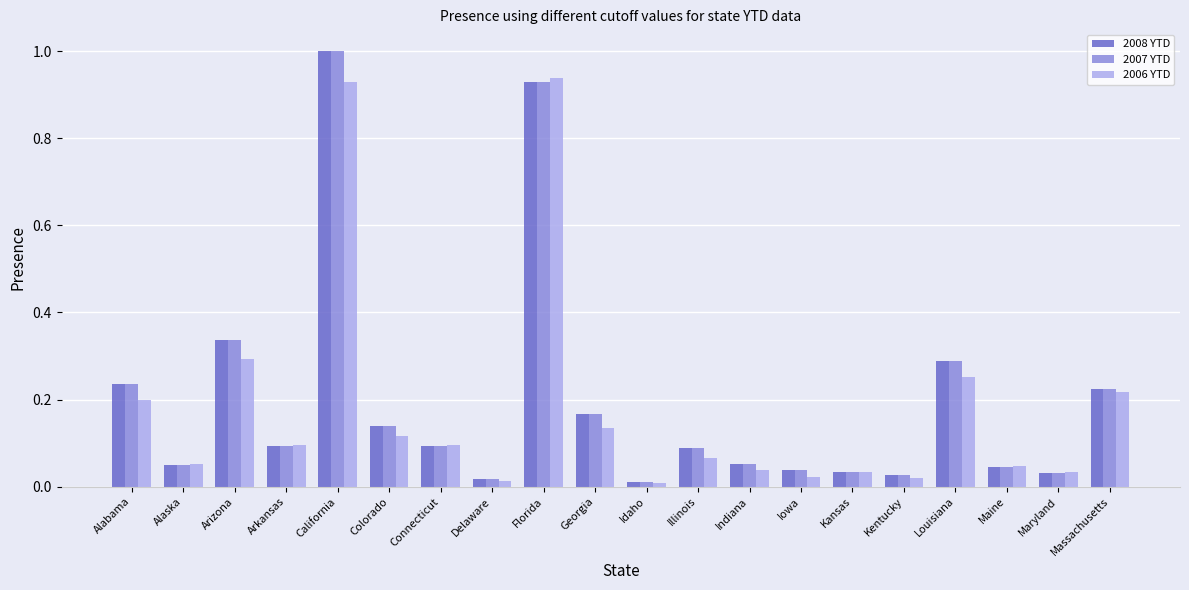

How many categories are shown in the chart?

20